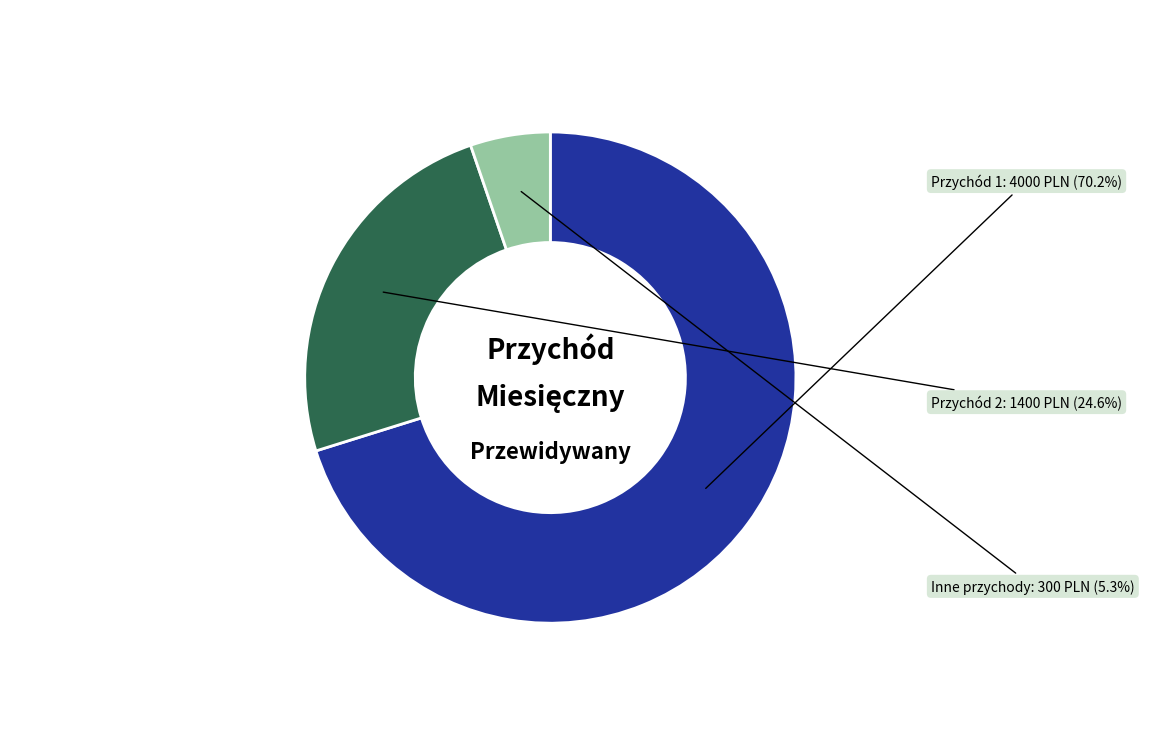

Which has a higher value, Przychód 2 or Inne przychody?

Przychód 2